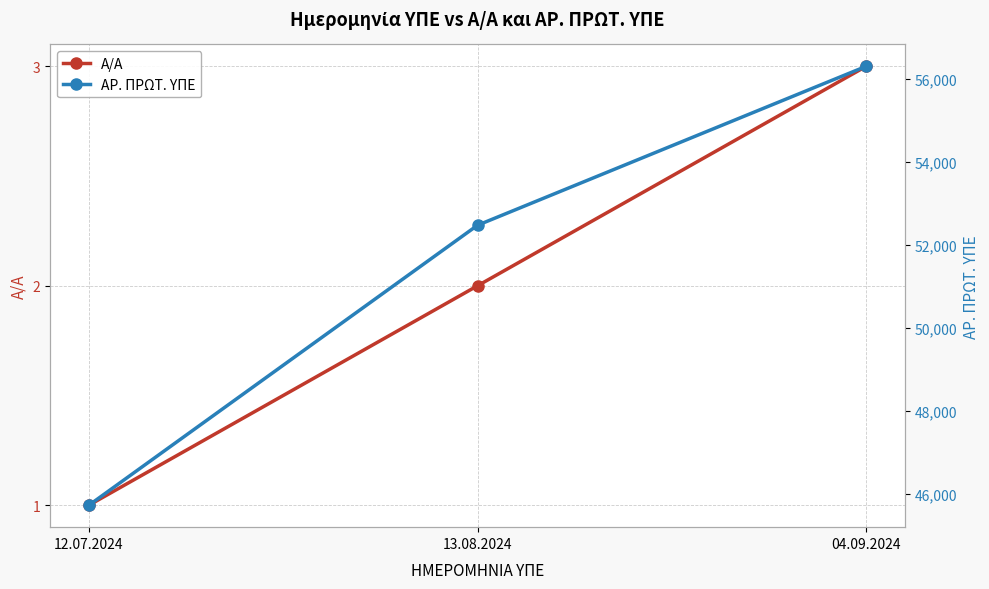

What is the average value of the ΑΡ. ΠΡΩΤ. ΥΠΕ series?

51503